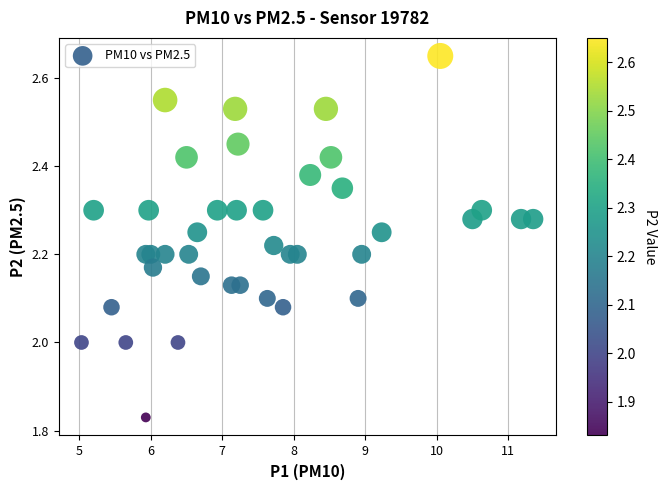

What is the range of X values (max minus min)?

6.3